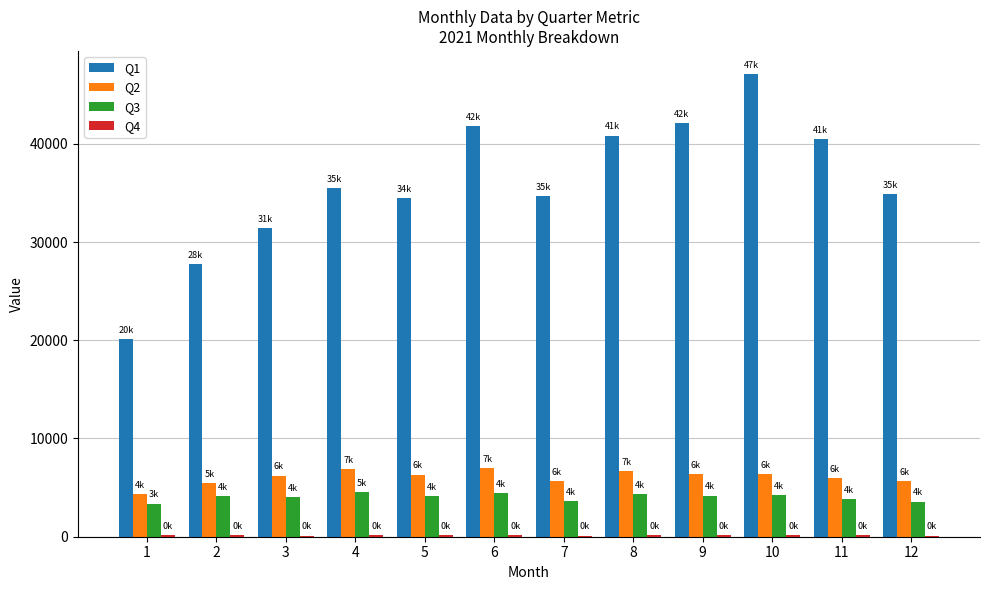

Which category has the highest value across all series?

10